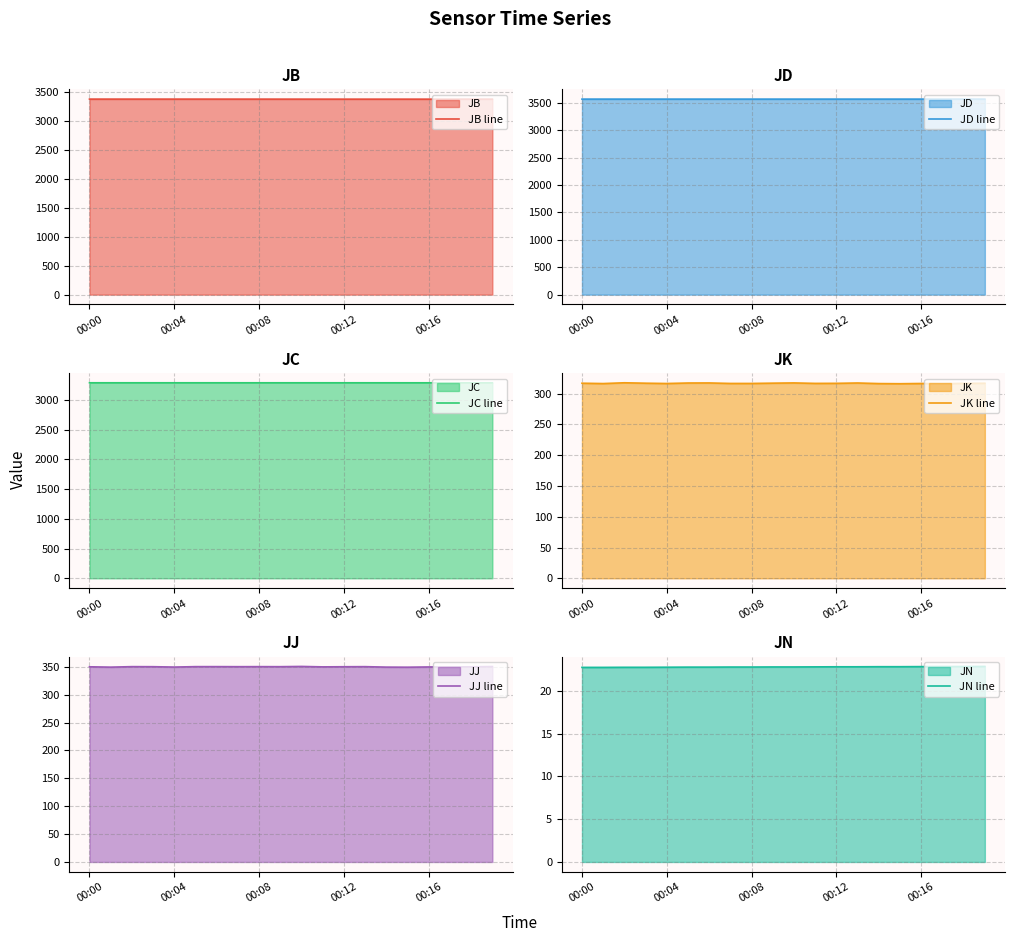

What is the value of the JN line point at the 4th from the left?

22.7